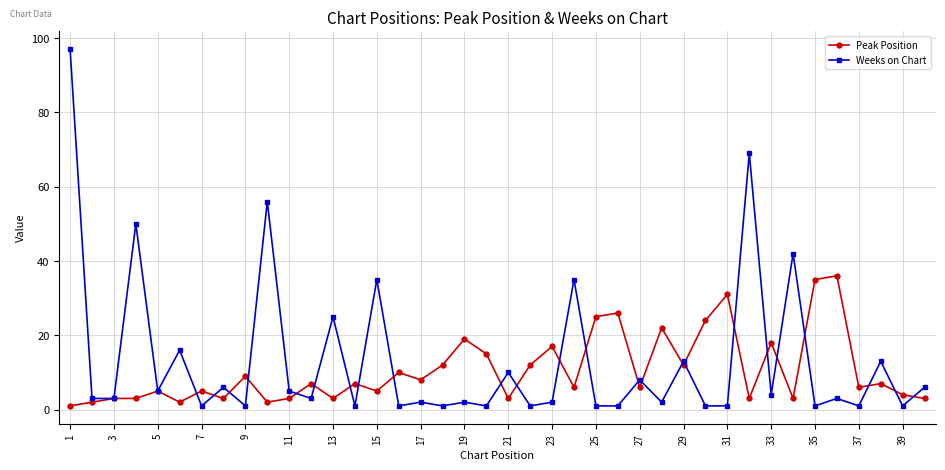

True or false: Weeks on Chart and Peak Position intersect in this chart.

True